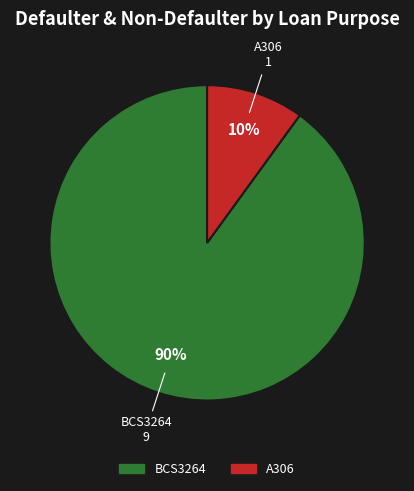

How many segments does this pie chart have?

2